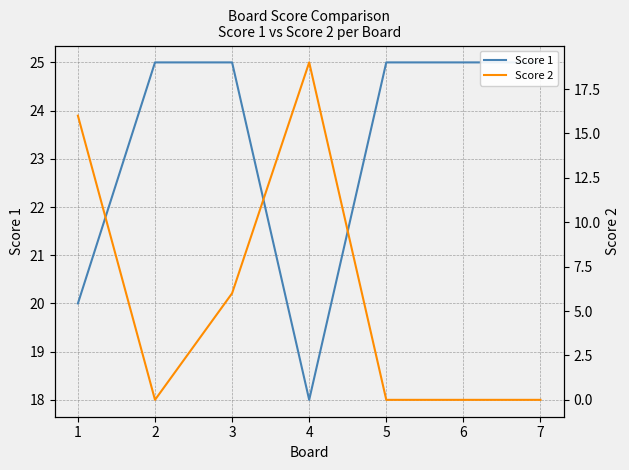

What is the difference between the Score 1 values at 4 and 3?

7